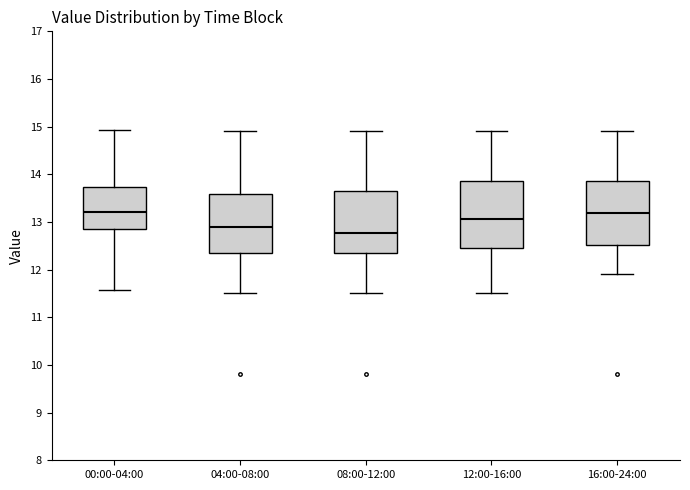

Reading left to right, read every box against the y-axis: the position of its median line, the range the box covers, and the ends of its whiskers. The values are not printed on the chart, so give them approximately, as read against the axis.

00:00-04:00: median 13.2, box 12.9 to 13.7, whiskers 11.6 to 14.9
04:00-08:00: median 12.9, box 12.4 to 13.6, whiskers 11.5 to 14.9
08:00-12:00: median 12.8, box 12.4 to 13.6, whiskers 11.5 to 14.9
12:00-16:00: median 13.1, box 12.4 to 13.9, whiskers 11.5 to 14.9
16:00-24:00: median 13.2, box 12.5 to 13.9, whiskers 11.9 to 14.9